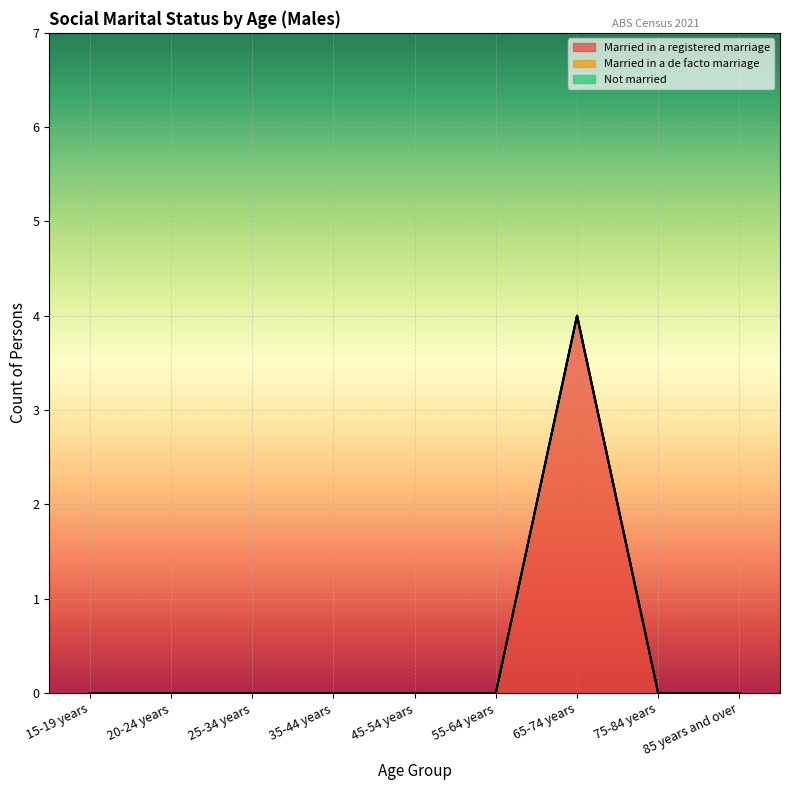

Which series has the largest total across all categories?

Married in a registered marriage